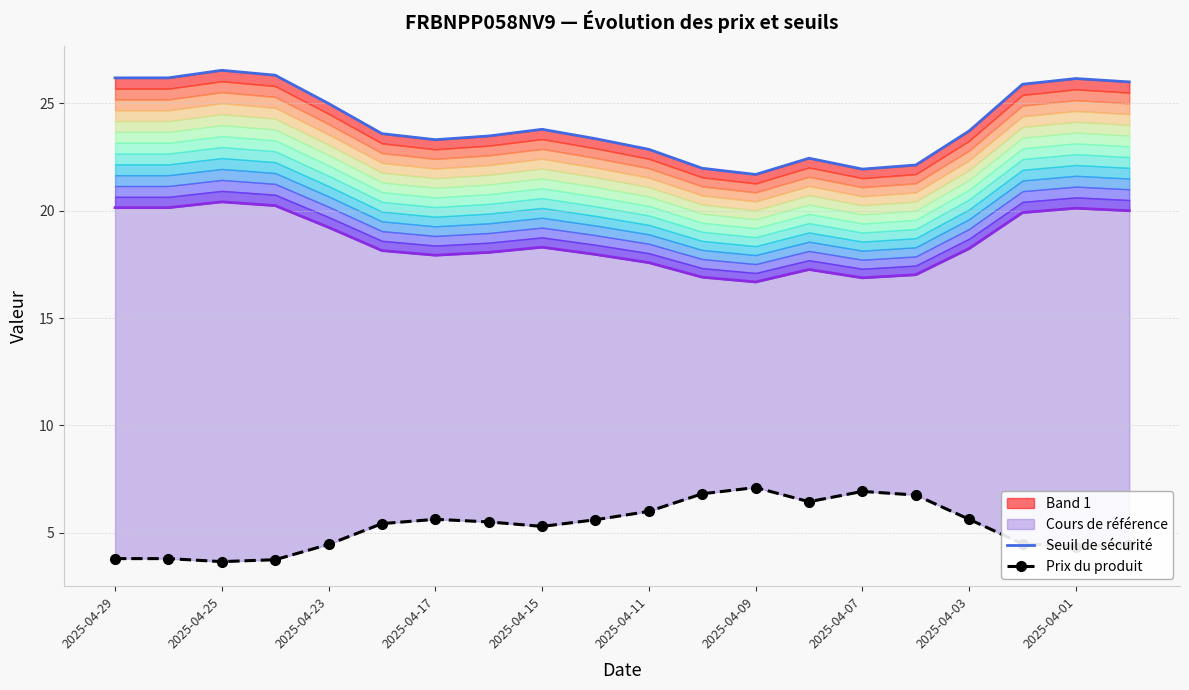

Does the chart have visible grid lines?

Yes